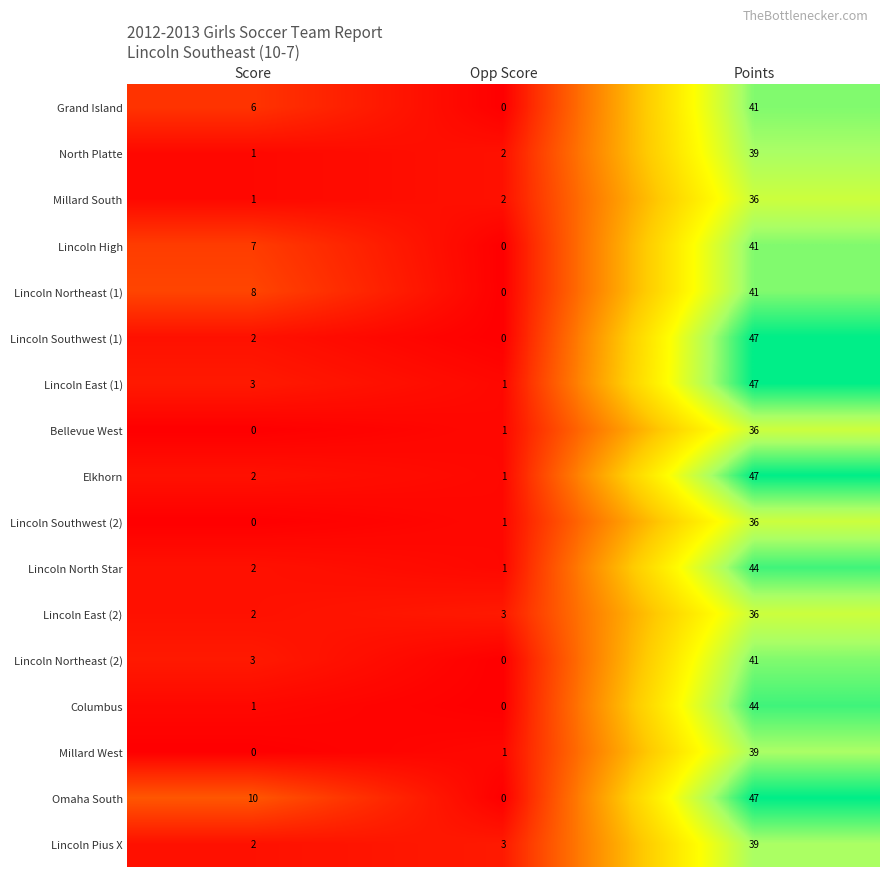

What value does the Lincoln East (2) series have at Opp Score?

3